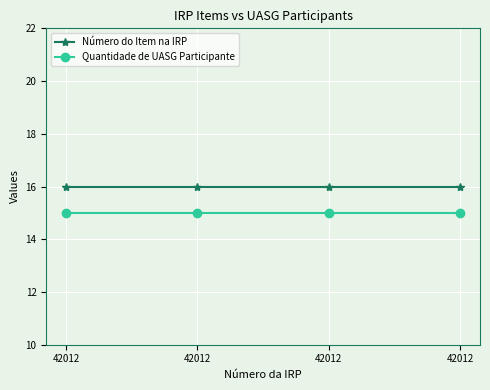

At which label is Quantidade de UASG Participante closest to 15?

42012